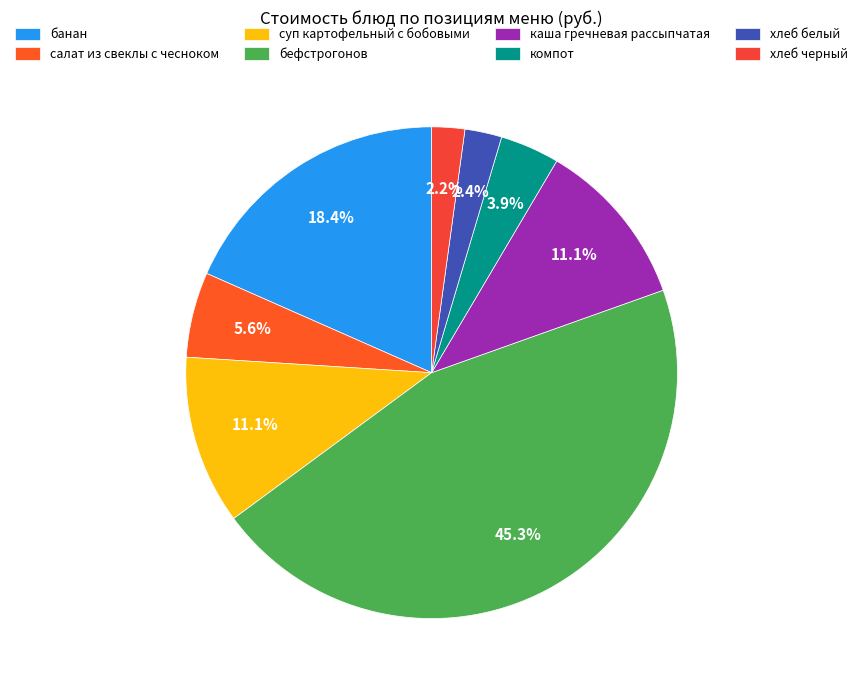

Does суп картофельный с бобовыми account for over 50% of the chart?

No